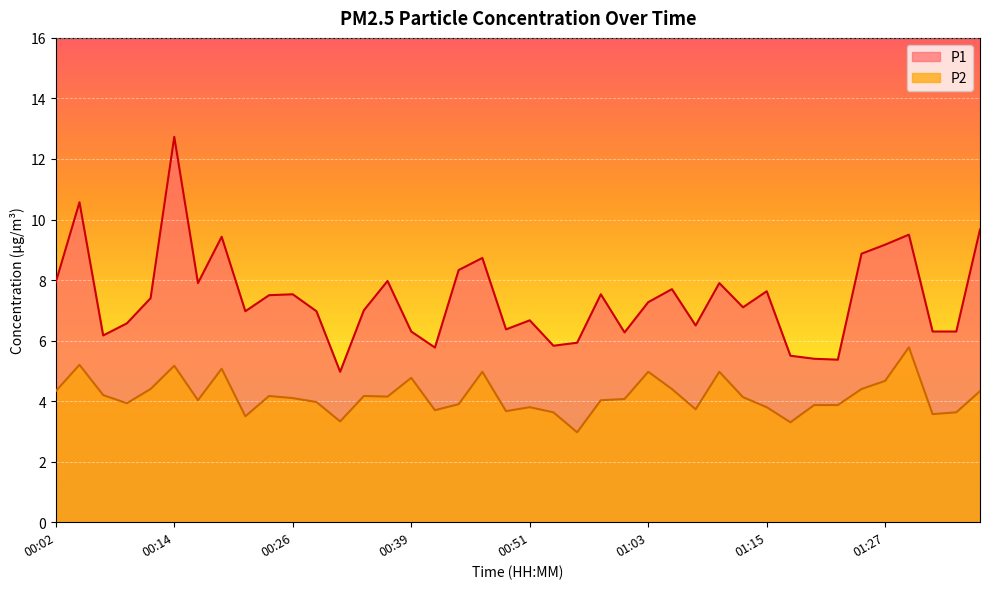

Rank the series by their average value, from highest to lowest.

P1, P2